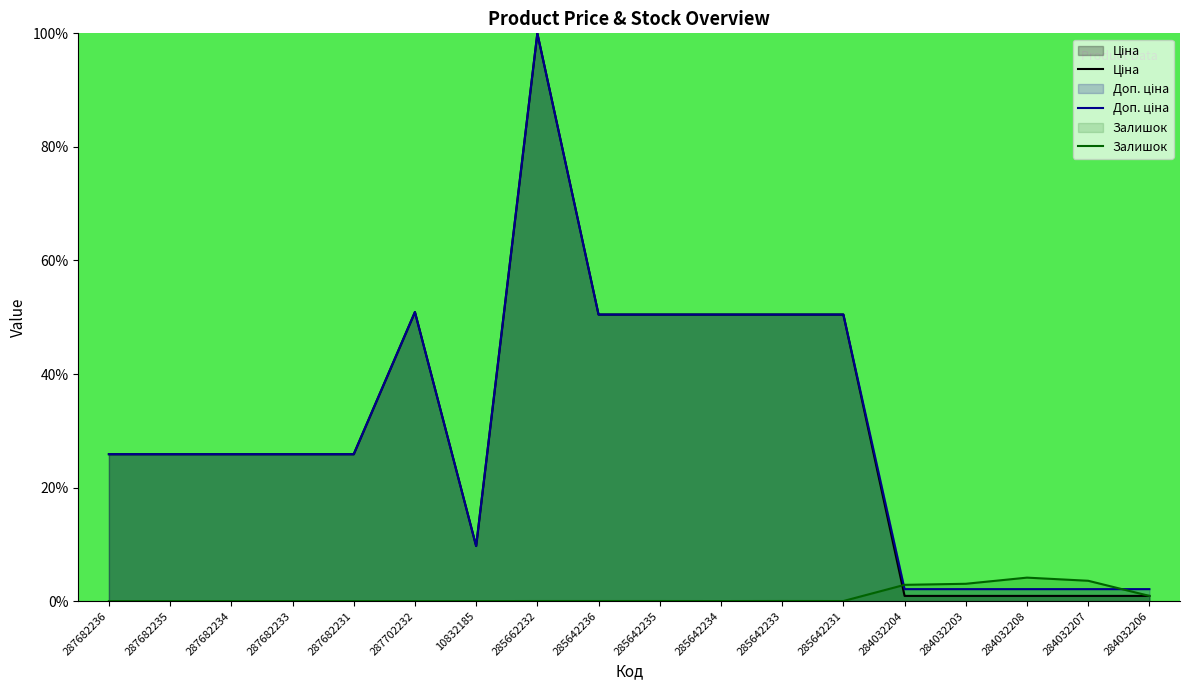

Reading left to right, transcribe all the data shown in this chart.

Ціна: 287682236=25.9	287682235=25.9	287682234=25.9	287682233=25.9	287682231=25.9	287702232=50.9	10832185=9.7	285662232=100.0	285642236=50.5	285642235=50.5	285642234=50.5	285642233=50.5	285642231=50.5	284032204=0.9	284032203=0.9	284032208=0.9	284032207=0.9	284032206=0.9
Доп. ціна: 287682236=25.9	287682235=25.9	287682234=25.9	287682233=25.9	287682231=25.9	287702232=50.9	10832185=9.7	285662232=100.0	285642236=50.5	285642235=50.5	285642234=50.5	285642233=50.5	285642231=50.5	284032204=2.1	284032203=2.1	284032208=2.1	284032207=2.1	284032206=2.1
Залишок: 287682236=0.0	287682235=0.0	287682234=0.0	287682233=0.0	287682231=0.0	287702232=0.0	10832185=0.0	285662232=0.0	285642236=0.0	285642235=0.0	285642234=0.0	285642233=0.0	285642231=0.0	284032204=2.9	284032203=3.1	284032208=4.1	284032207=3.6	284032206=0.9